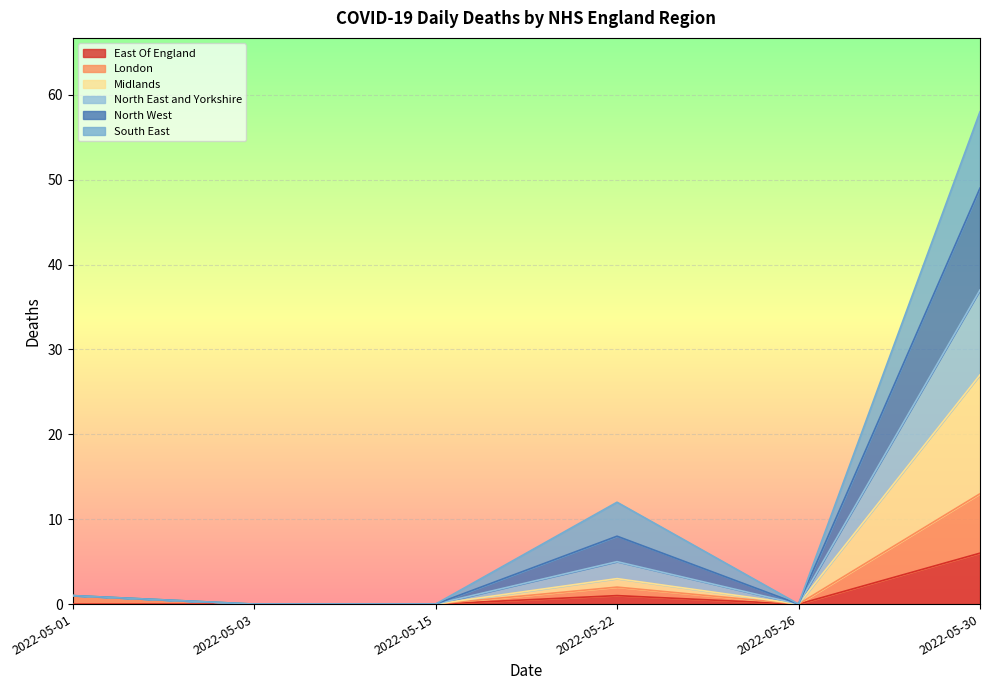

At which label does East Of England reach its peak?

2022-05-30